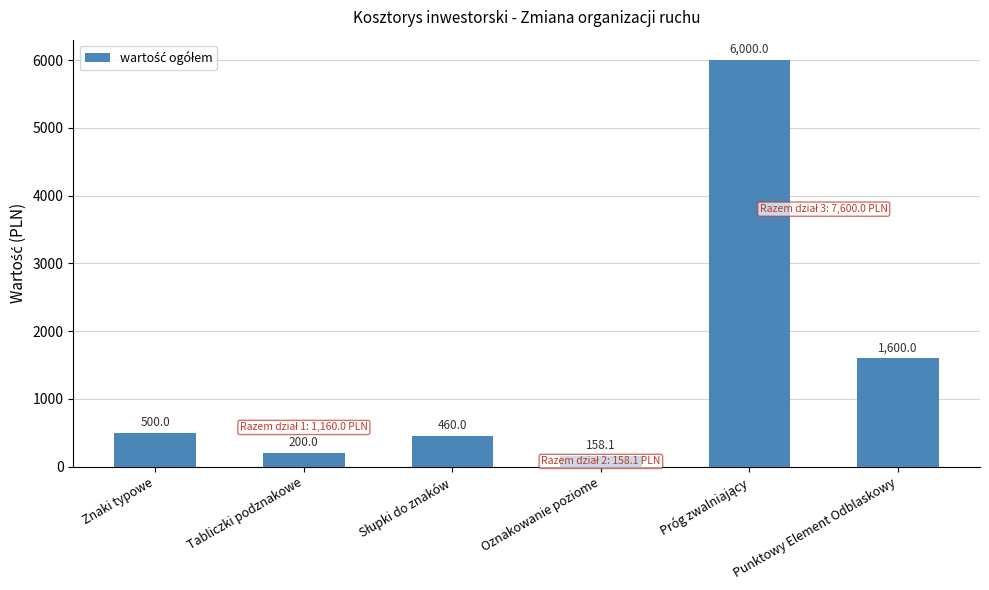

What is the difference between the values at Znaki typowe and Punktowy Element Odblaskowy?

1100.0